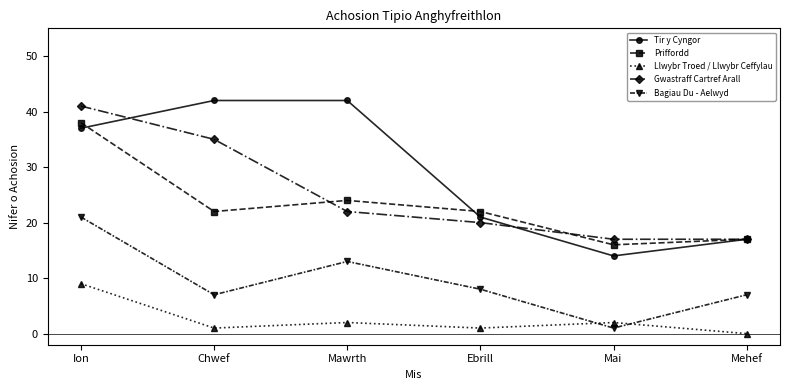

What is the average value of the Bagiau Du - Aelwyd series?

10